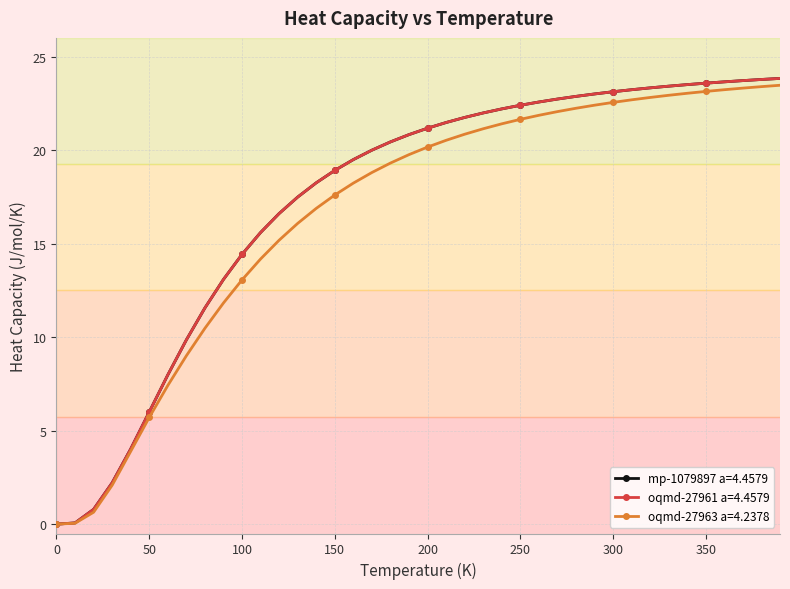

What is the value of the oqmd-27963 a=4.2378 point at the 38th from the left?

23.3